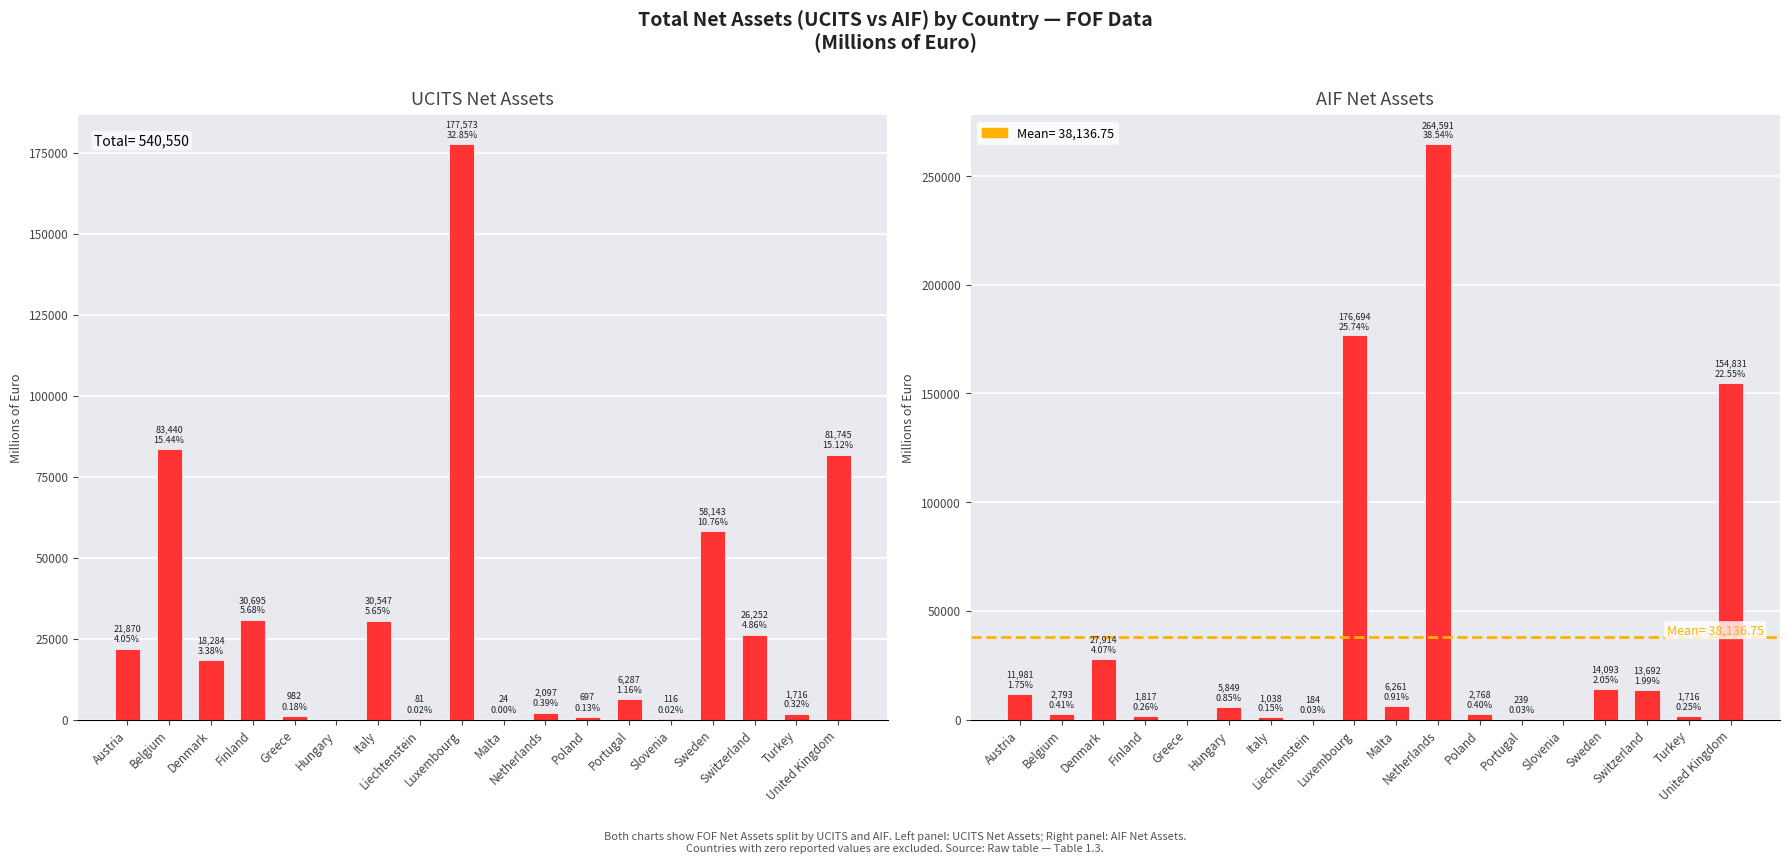

Count the number of data series in this chart.

2